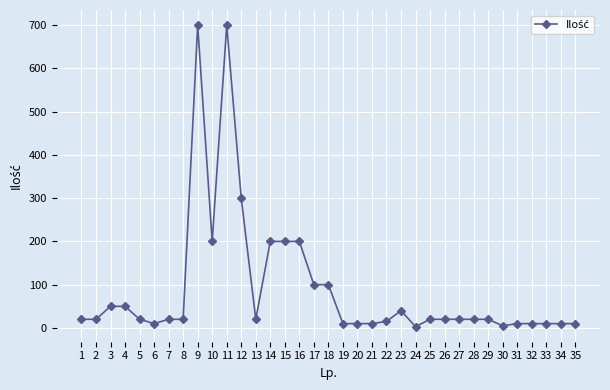

How many lines are shown in the chart?

1